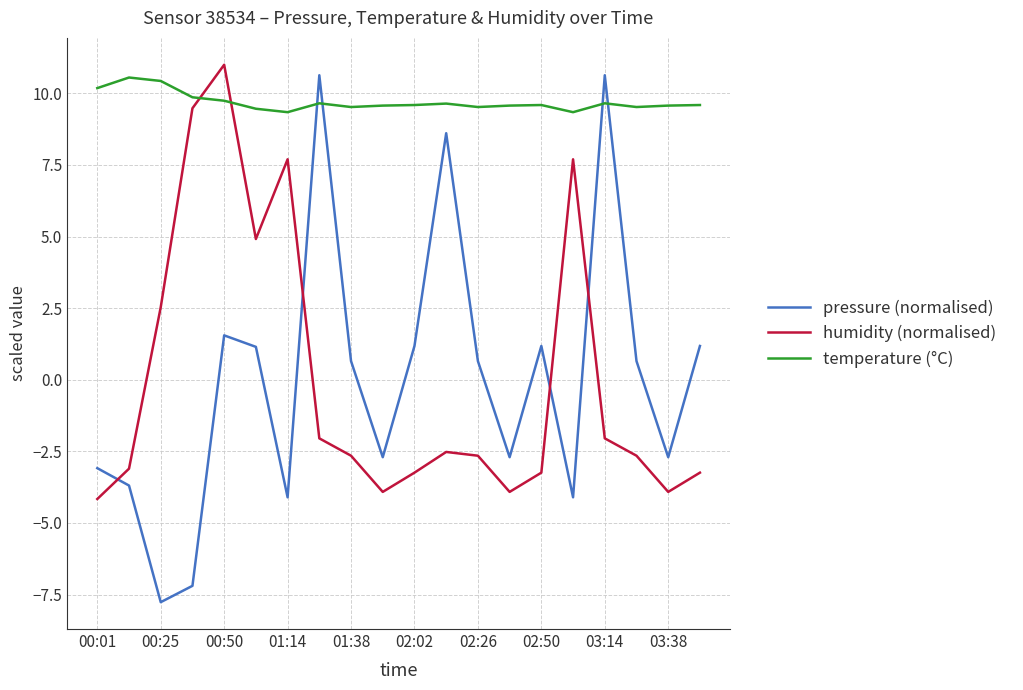

Which series ends up on top after the final intersection of pressure (normalised) and humidity (normalised)?

pressure (normalised)